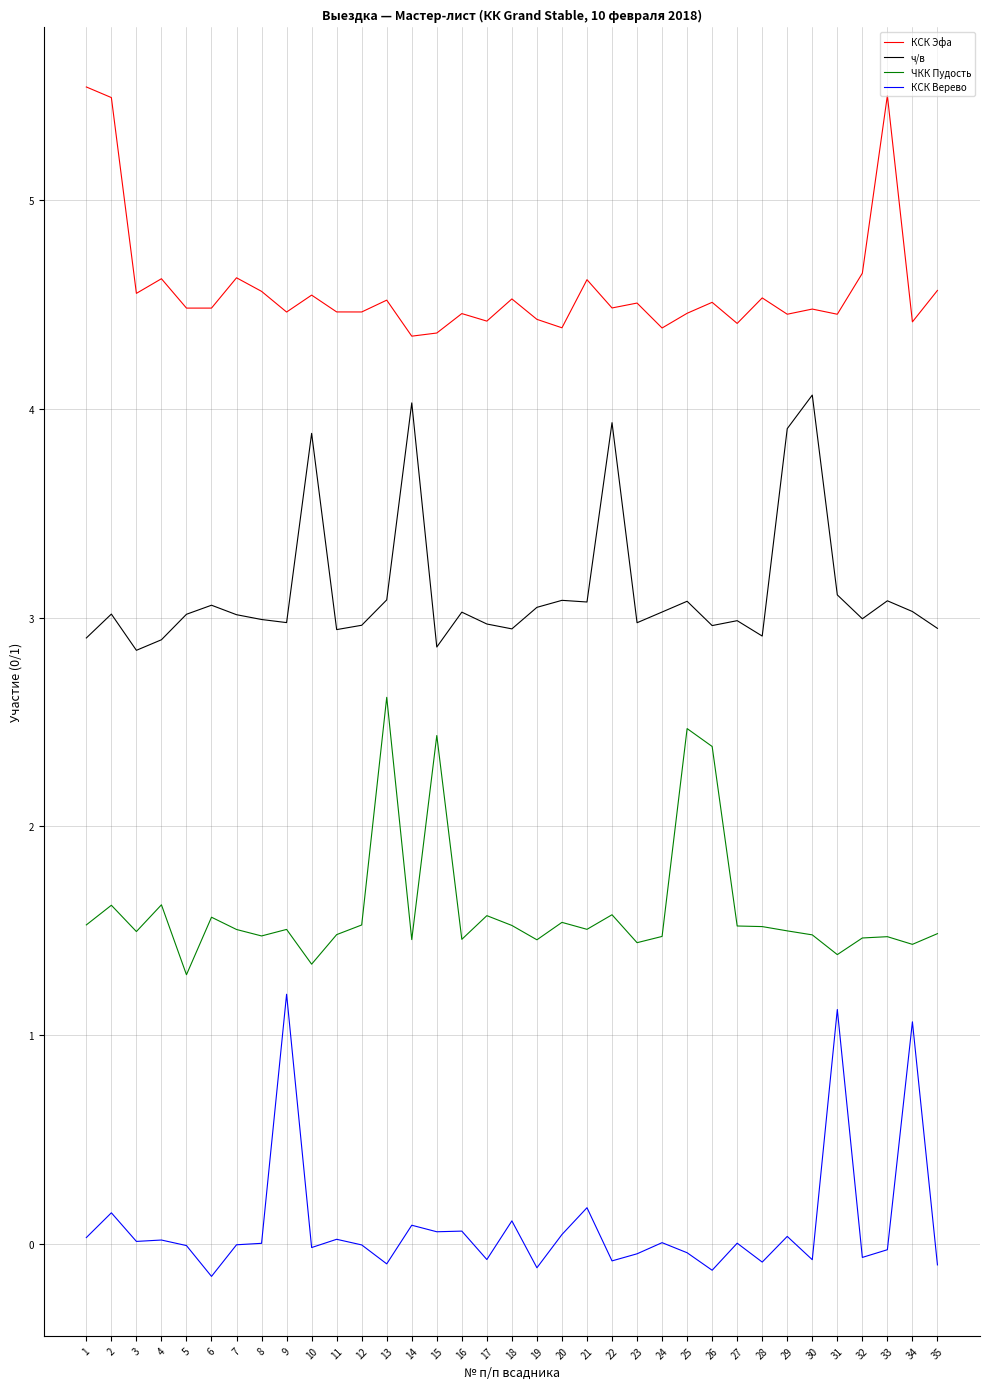

True or false: ЧКК Пудость and ч/в cross at least once.

False